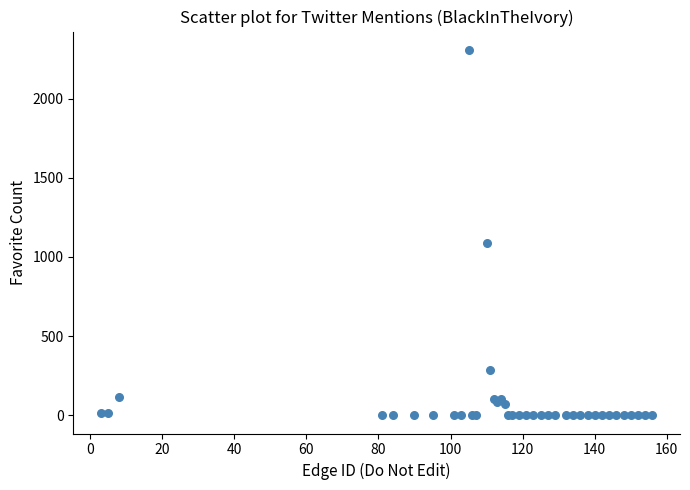

What Y value in the scatter plot is closest to 1154?

1090